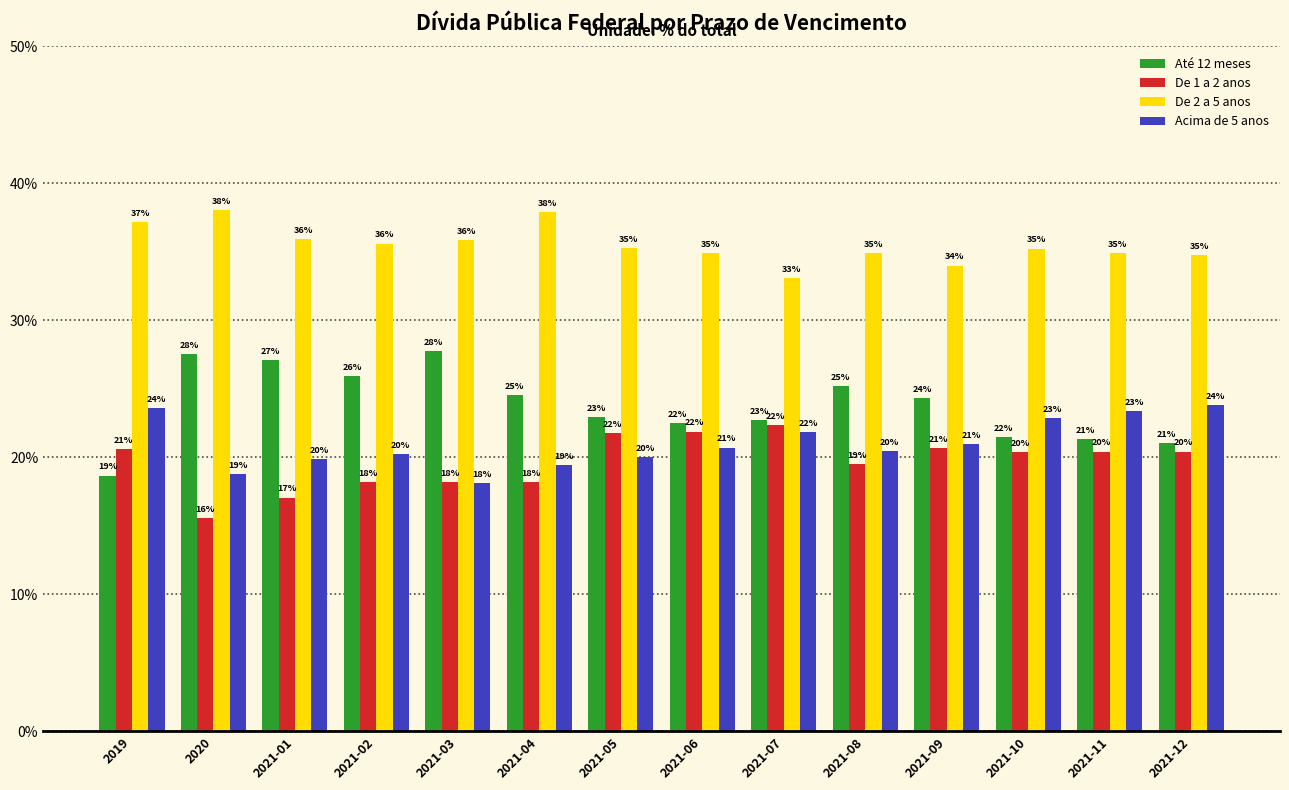

The value of De 1 a 2 anos at 2021-12 is 0.1. True or false?

False